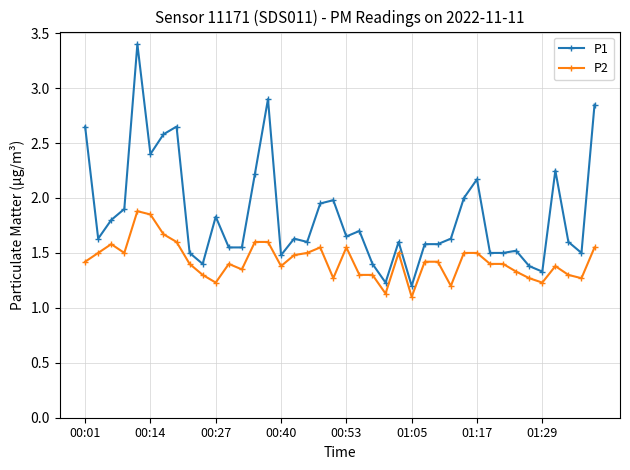

True or false: P2 and P1 intersect in this chart.

False